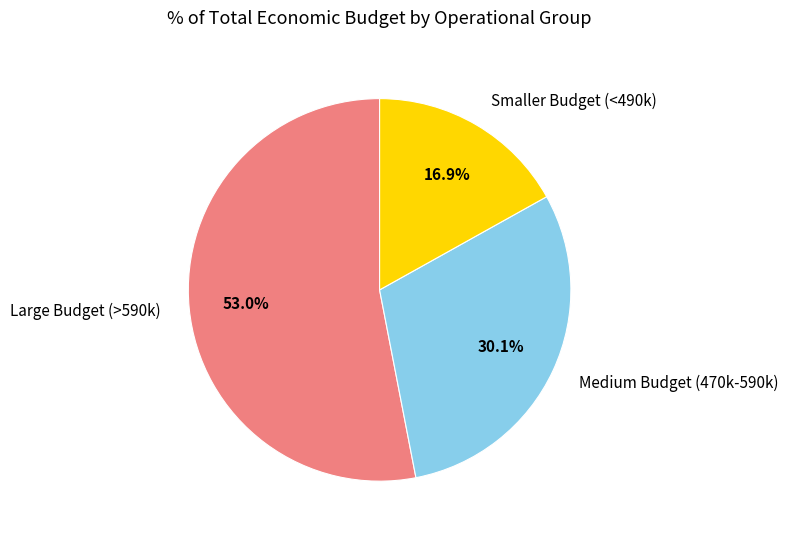

Between Smaller Budget (<490k) and Medium Budget (470k-590k), which is larger?

Medium Budget (470k-590k)